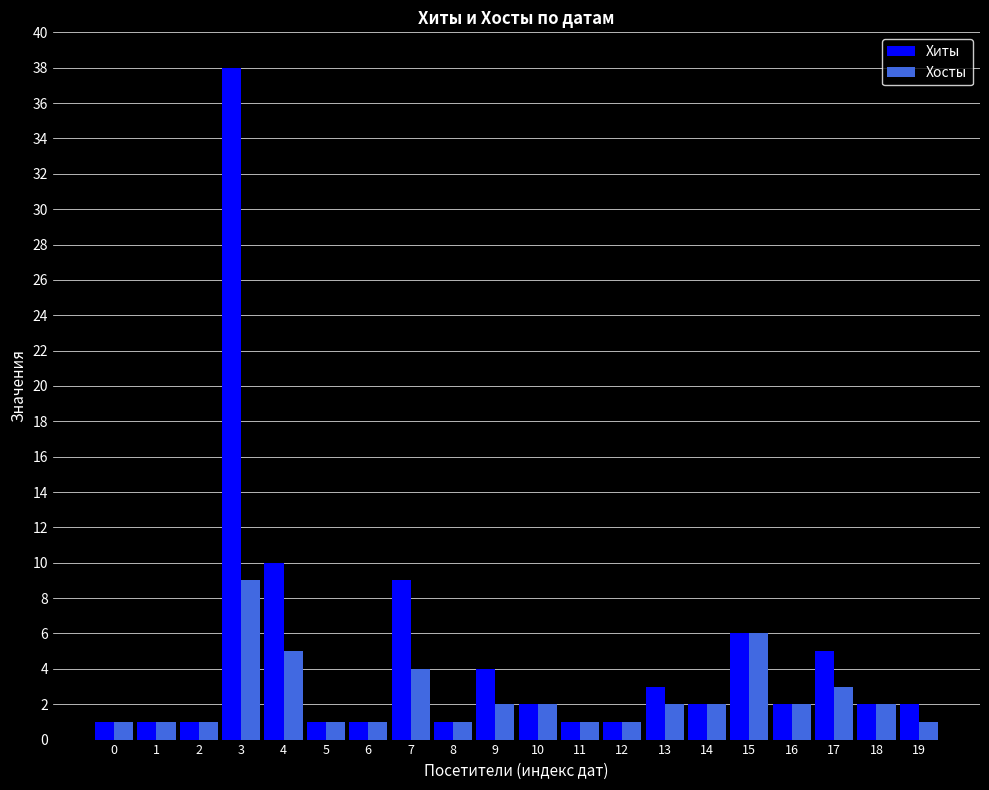

What is the smallest value displayed?

1